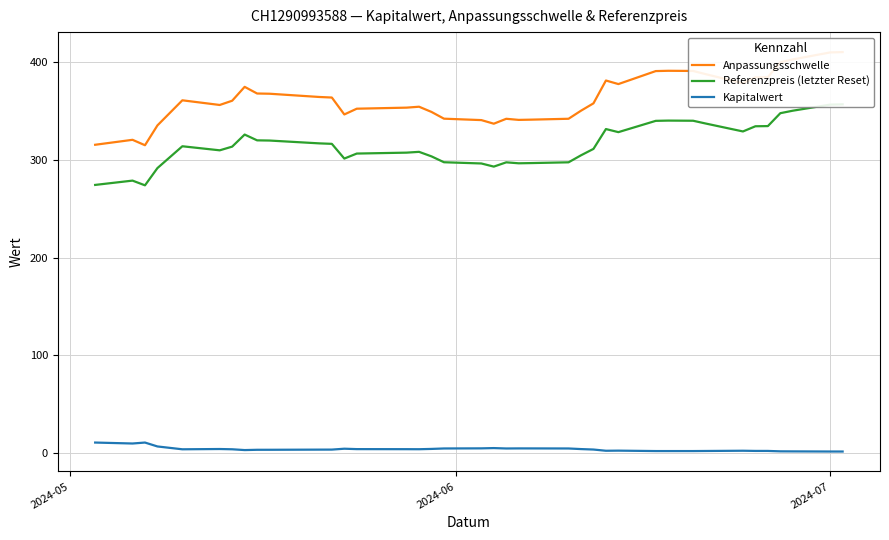

What is the highest value of the Kapitalwert series?

10.3